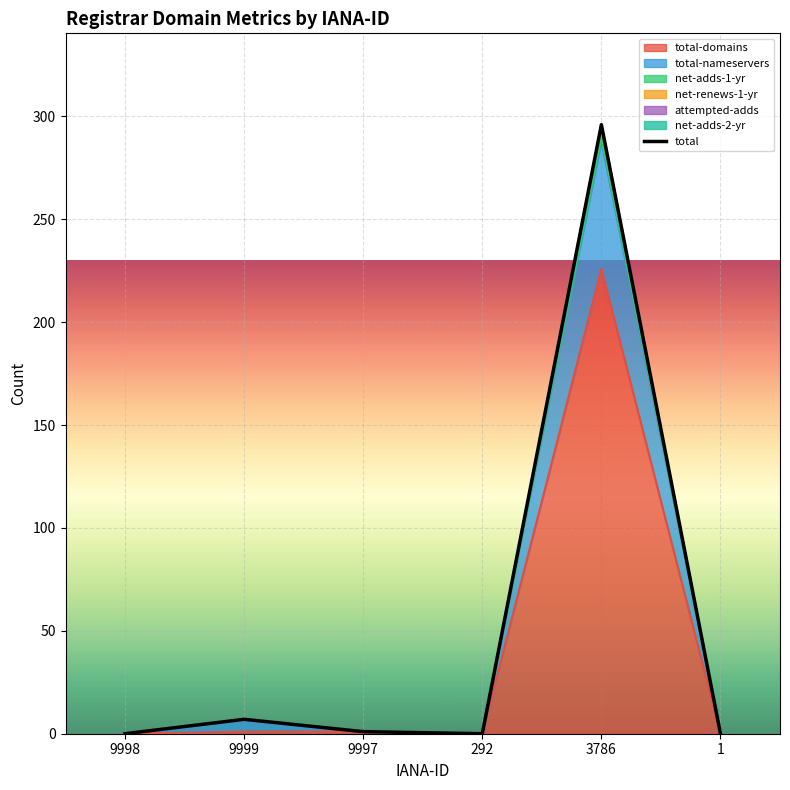

How many lines are shown in the chart?

1